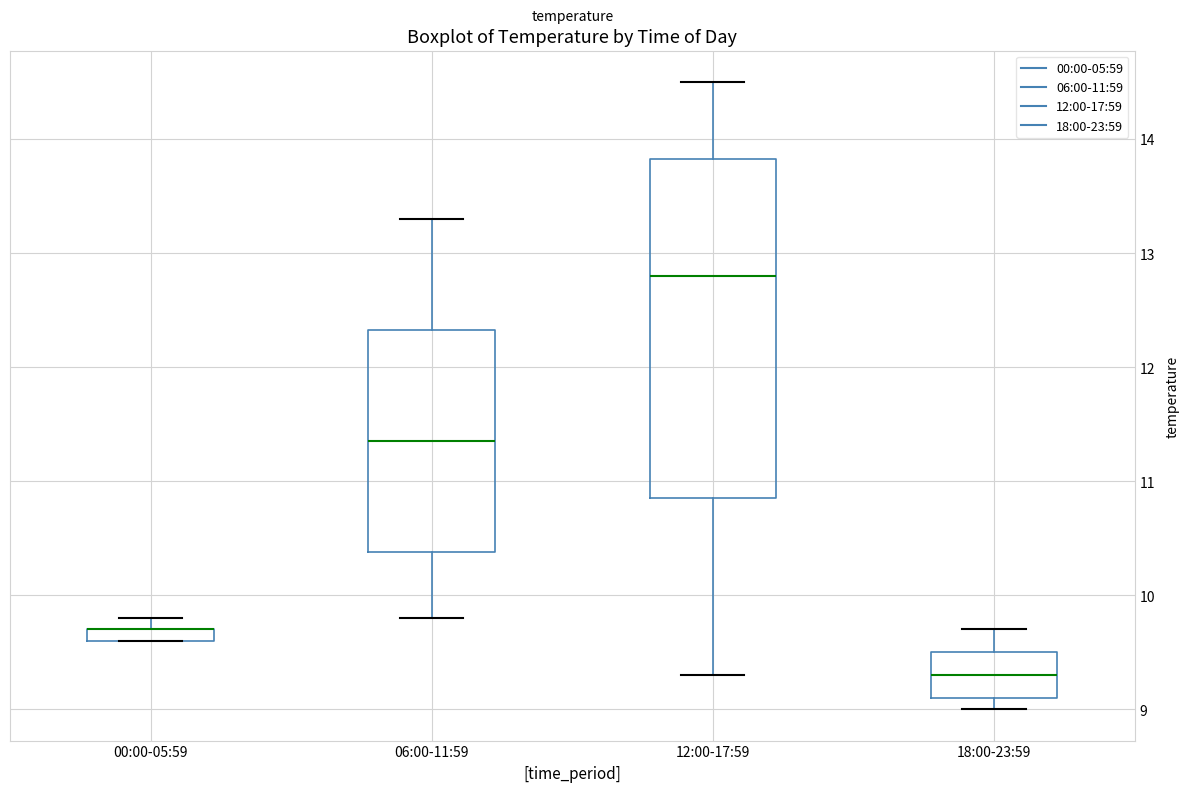

Comparing the boxes themselves (not the whiskers), which one is the tallest?

12:00-17:59